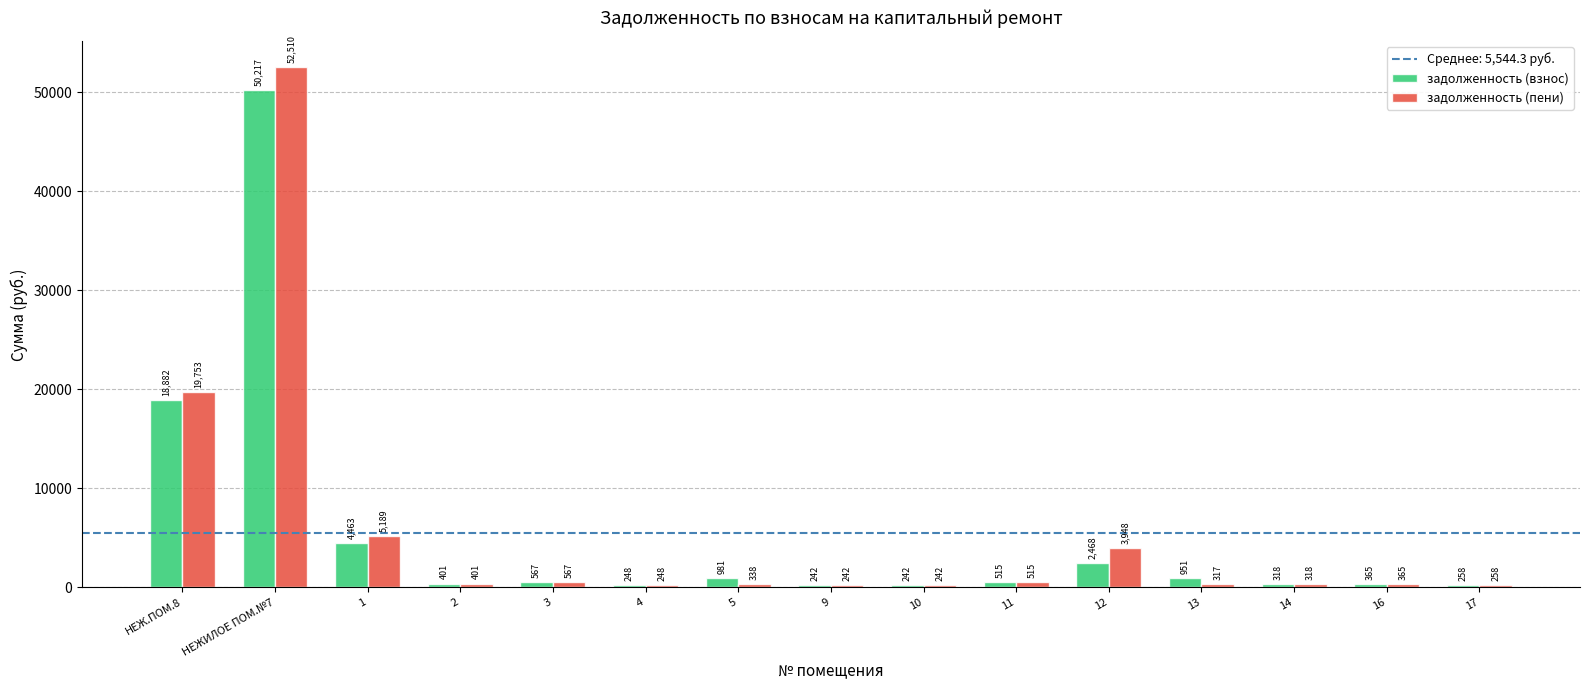

What is the total value across all series at 9?

484.3